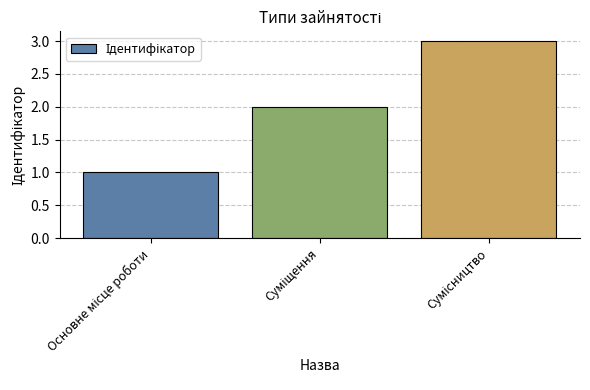

How many bars are there in total?

3